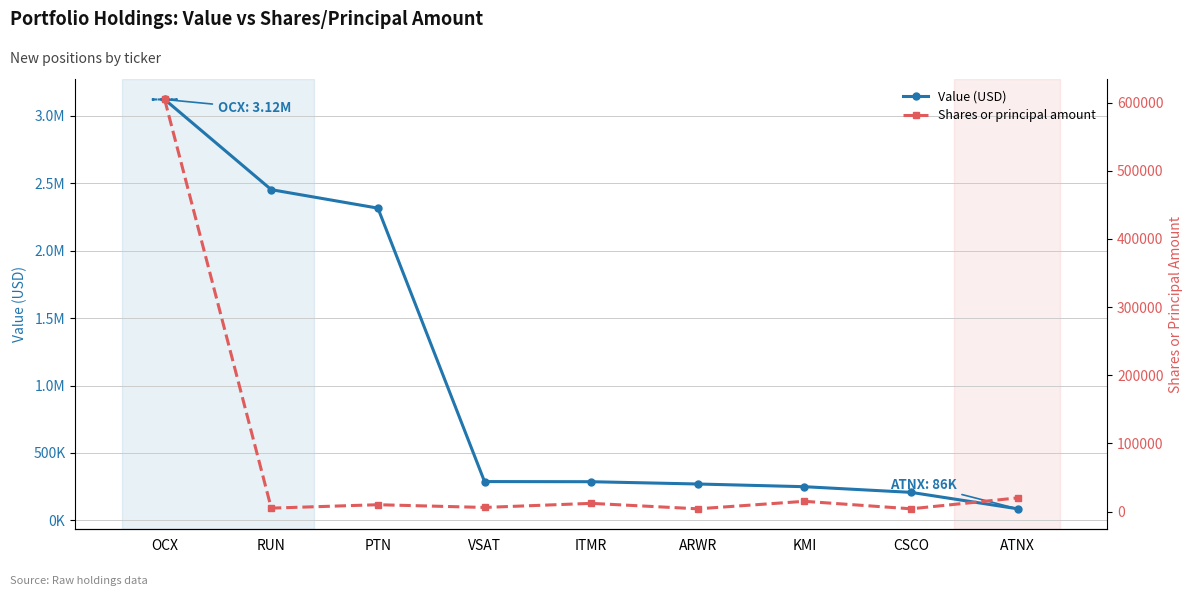

In Shares or principal amount, how many points are lower than both neighbors (excluding endpoints)?

4